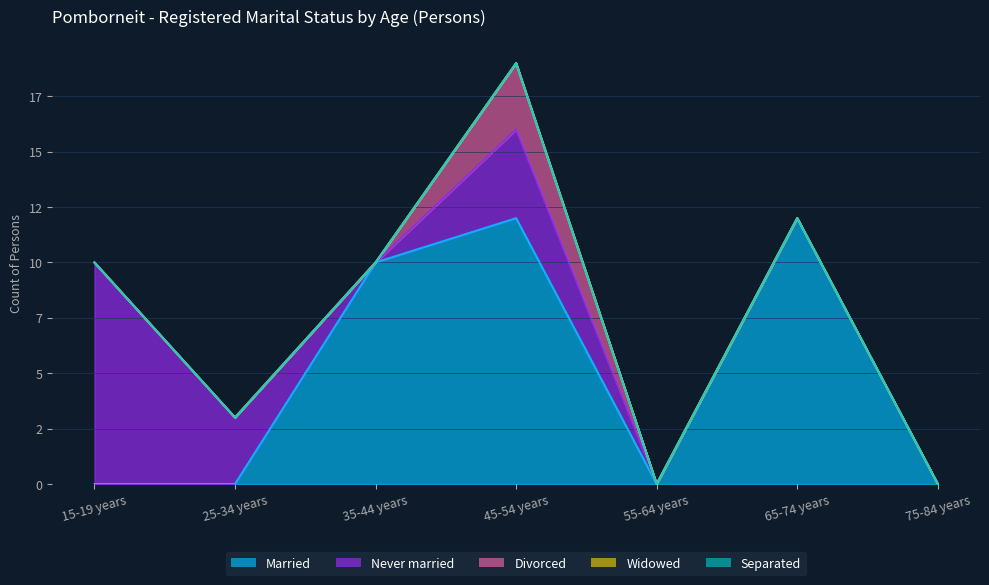

Does the chart have visible grid lines?

Yes